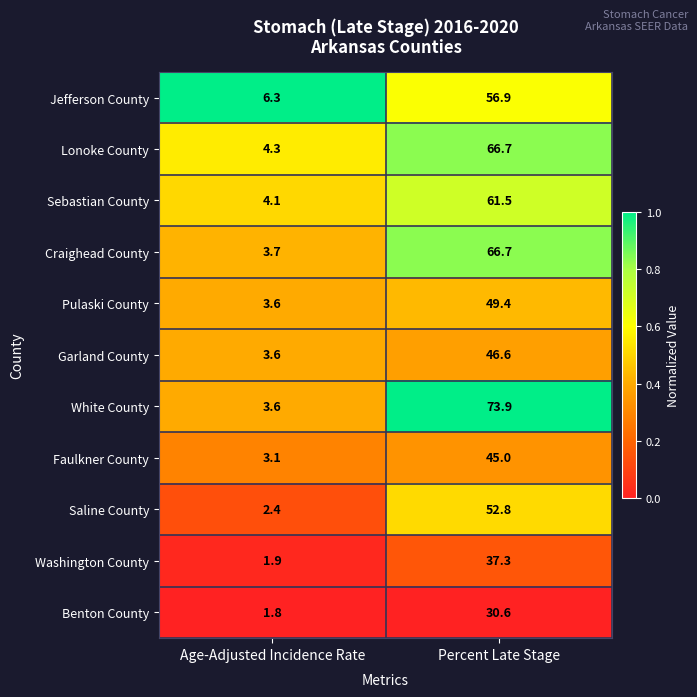

Which series has the largest range (max minus min)?

White County